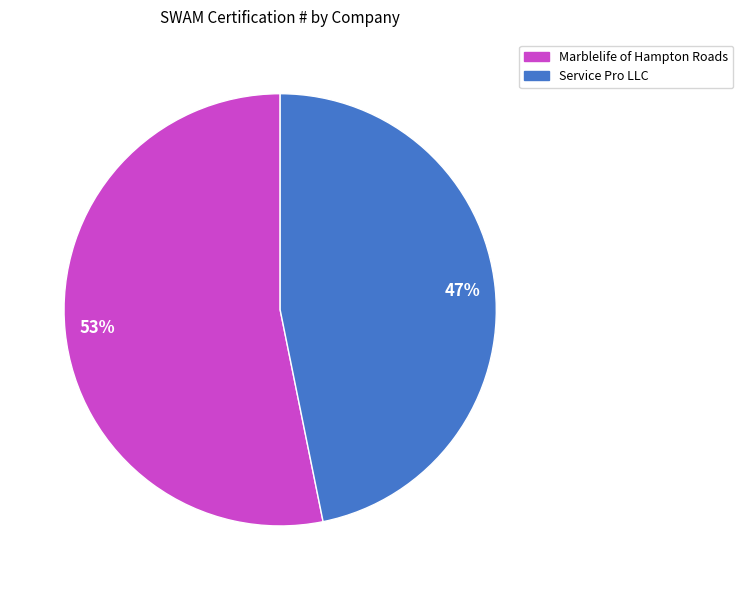

Is it true that Marblelife of Hampton Roads is 53% of the pie?

True